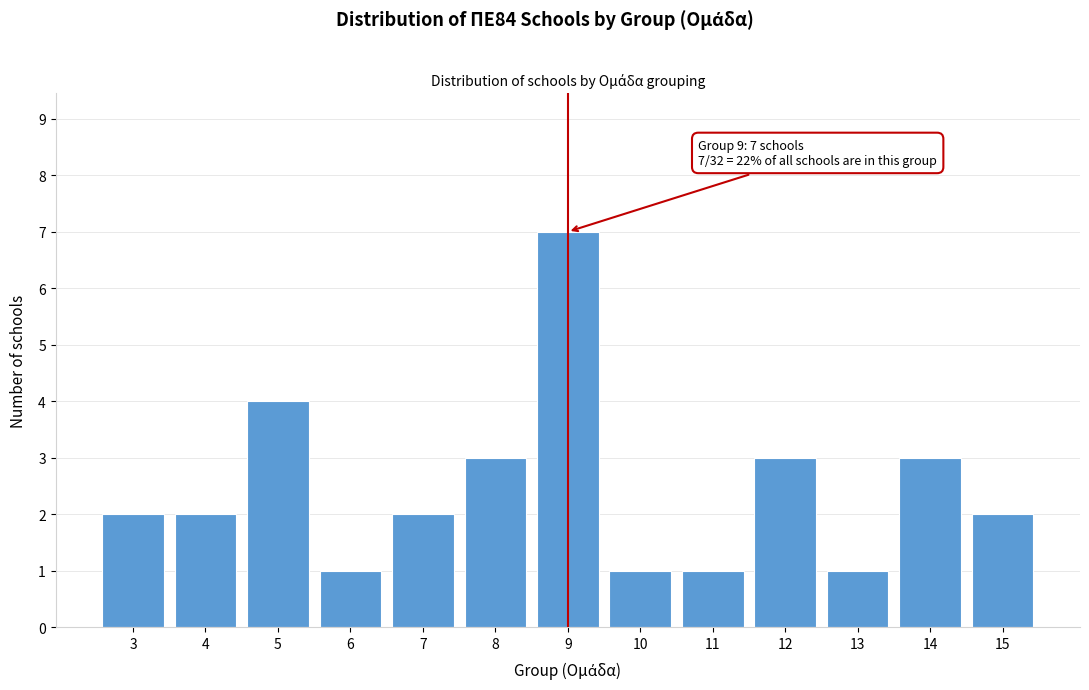

Which range on the x-axis has the tallest bar?

8.5 to 9.5